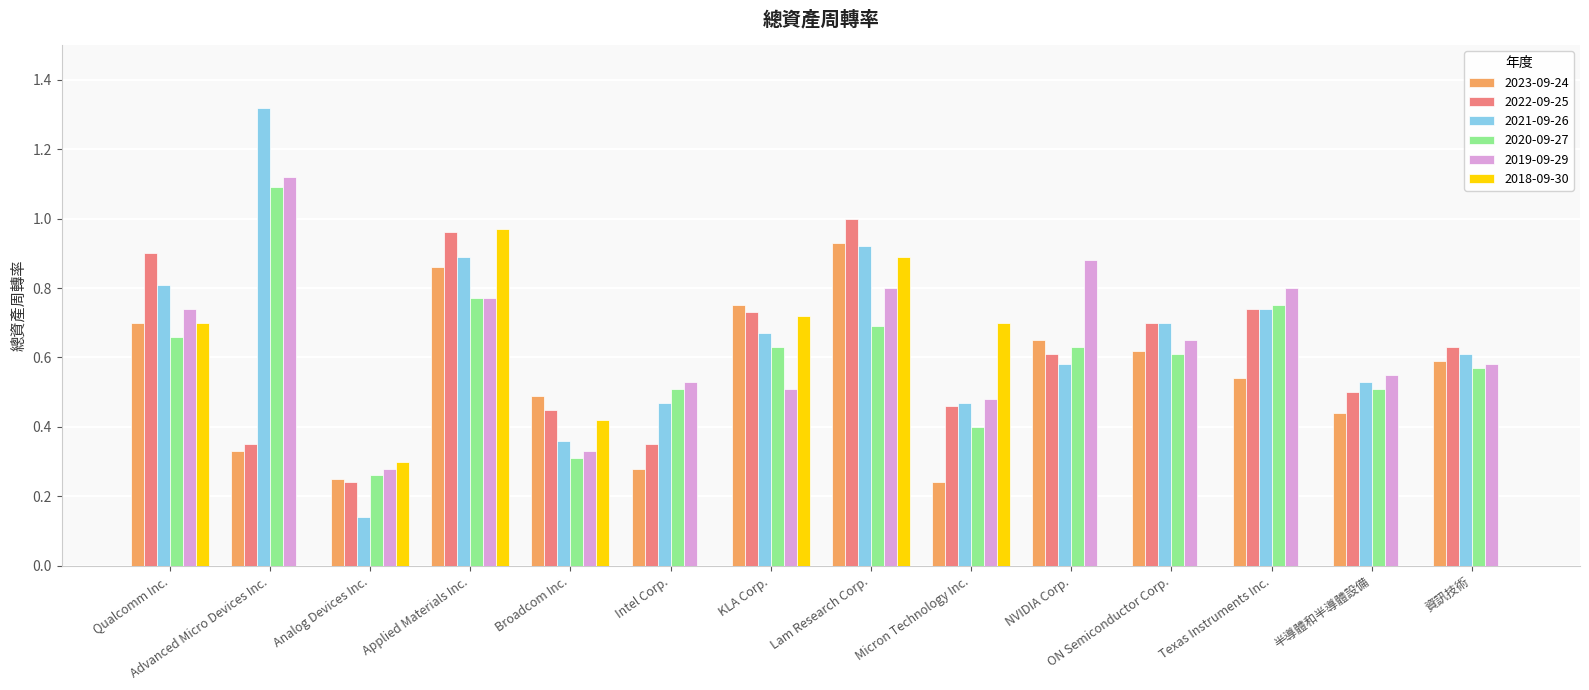

Between Qualcomm Inc. and Applied Materials Inc., which series saw the biggest shift?

2018-09-30